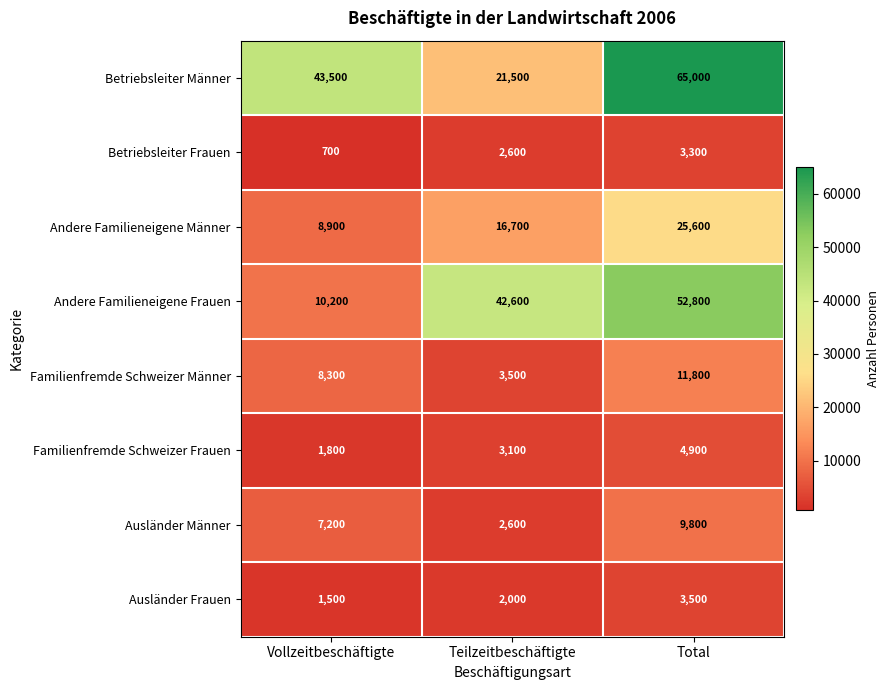

At which label is Familienfremde Schweizer Frauen closest to 3350?

Teilzeitbeschäftigte